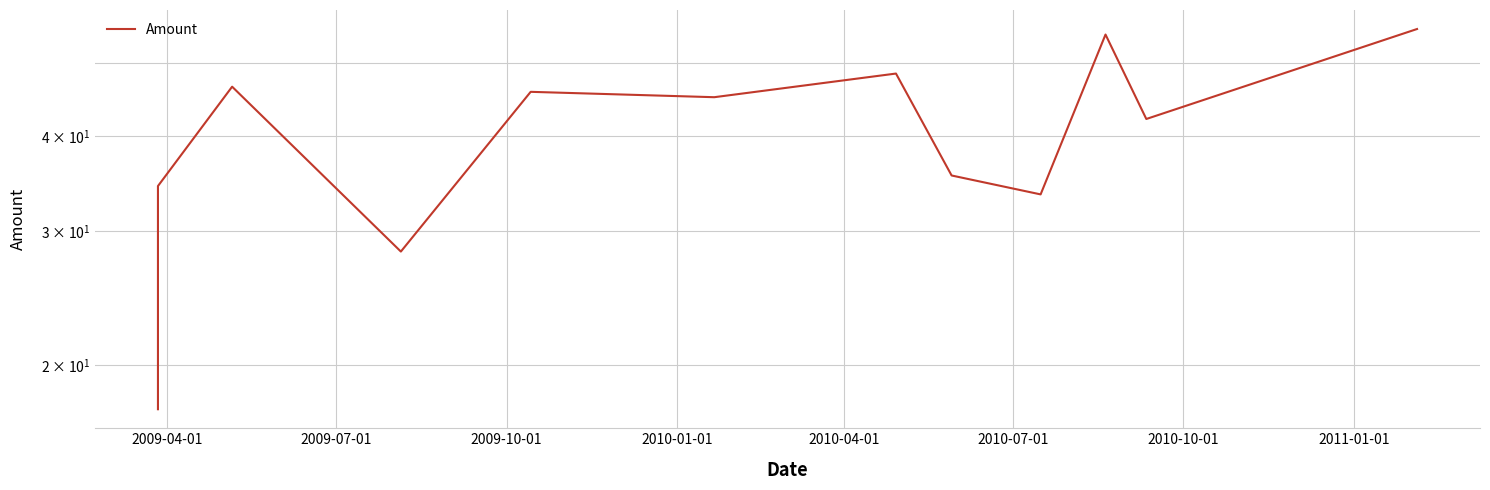

How many lines are shown in the chart?

1